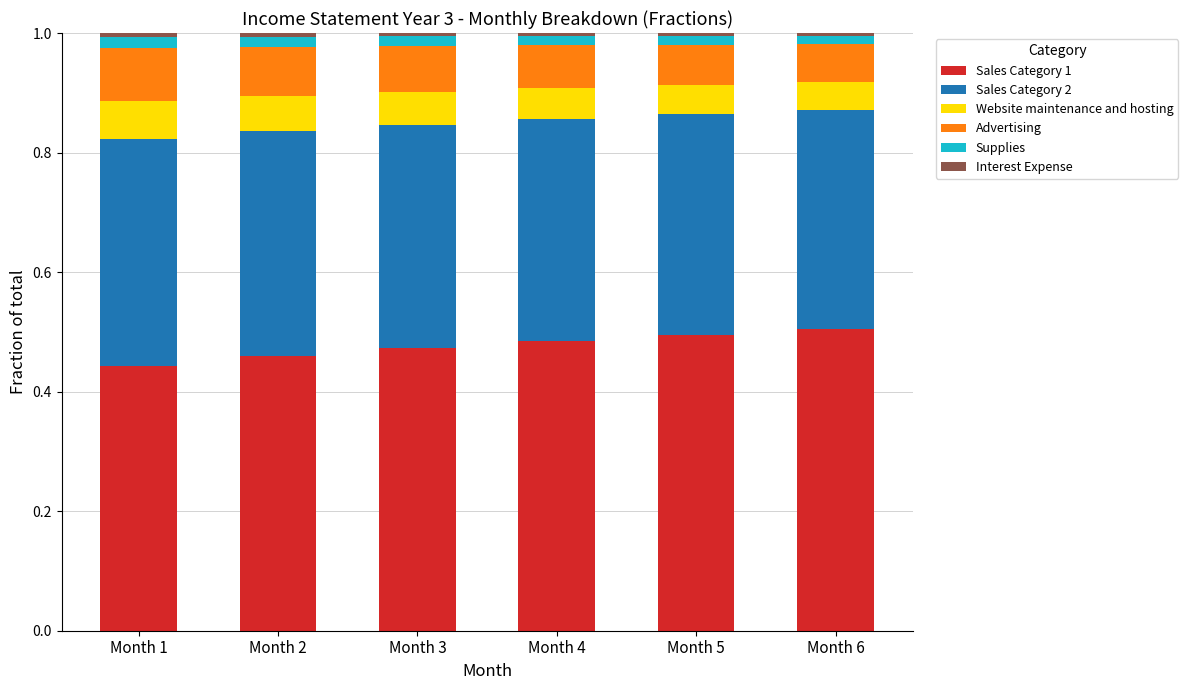

True or false: Sales Category 1 has a value of 0.5 at Month 2.

True